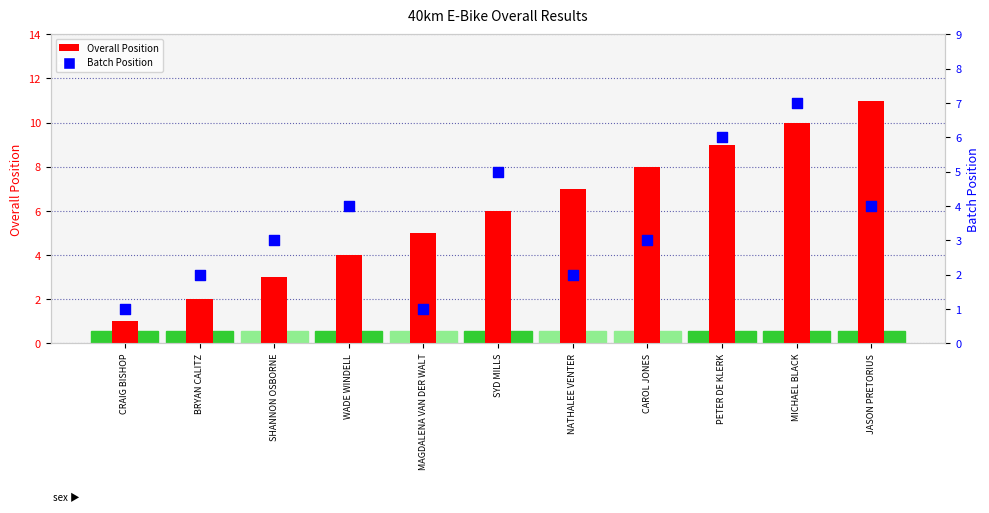

At which category is the sum across all series the highest?

MICHAEL BLACK